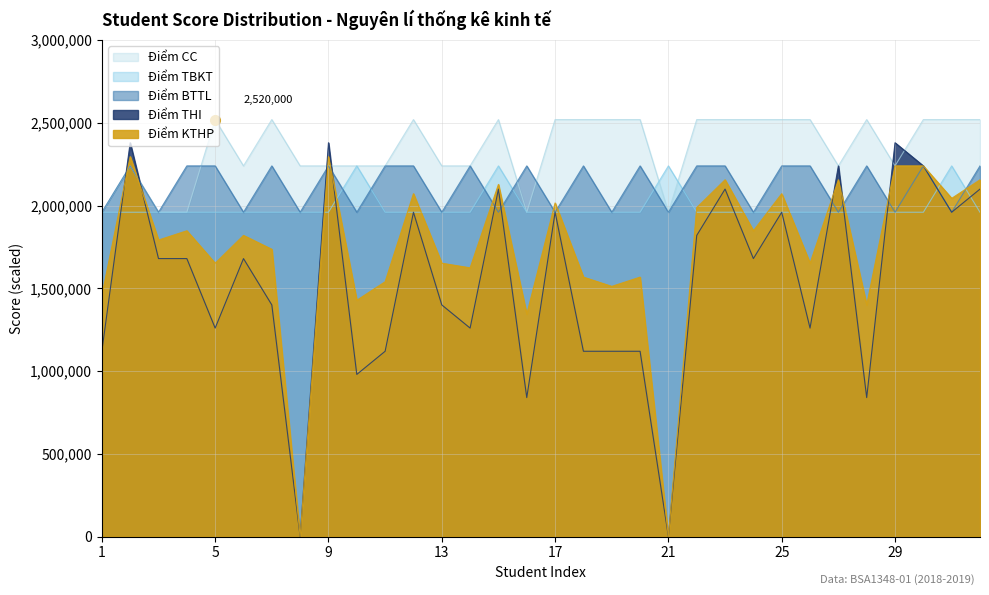

What is the difference between the highest and lowest values at 12?

560000